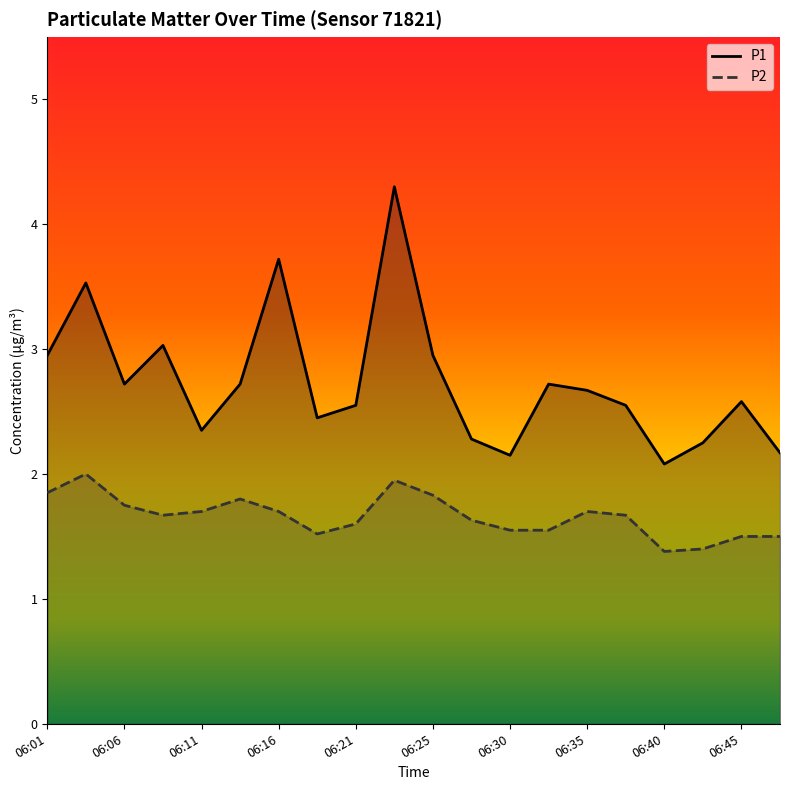

Is the value of P1 at 06:25 greater than the value of P2 at 06:25?

Yes